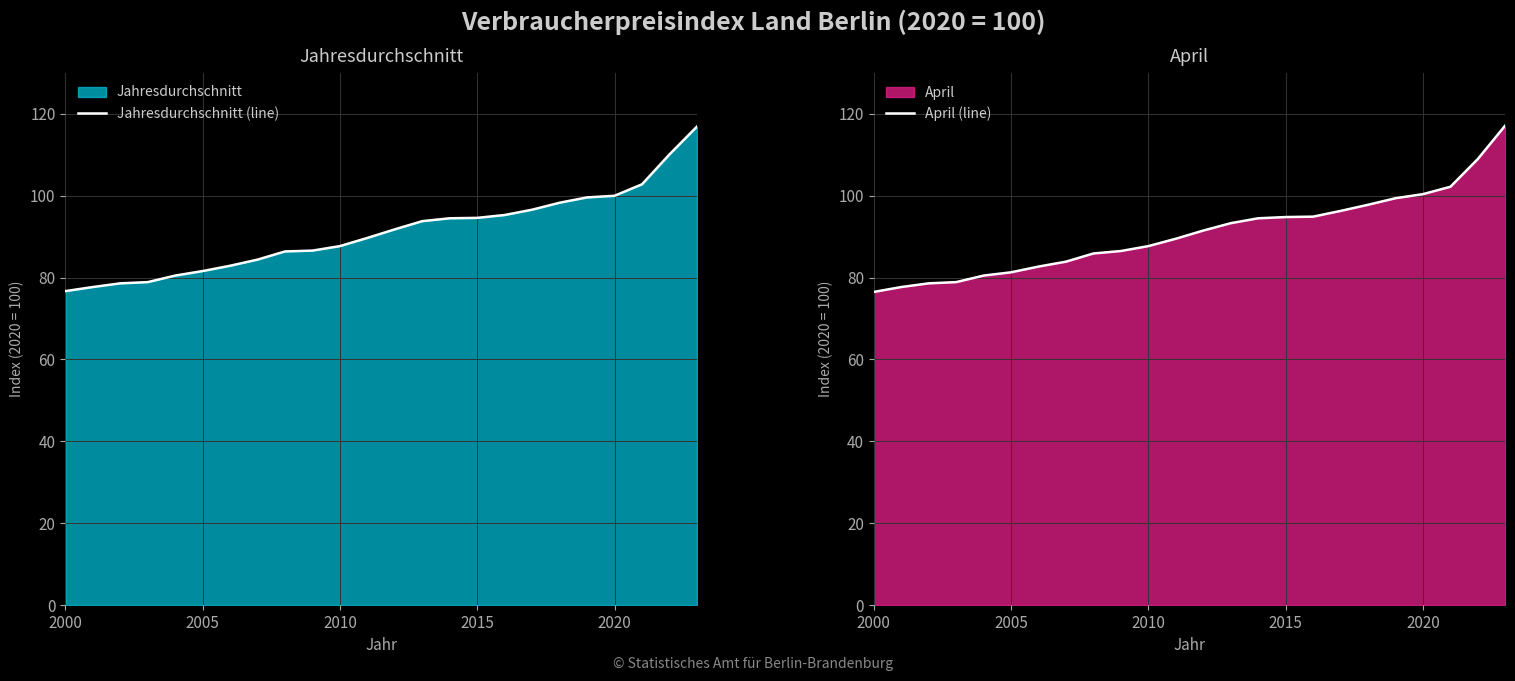

What is the lowest value of the Jahresdurchschnitt (line) series?

76.7